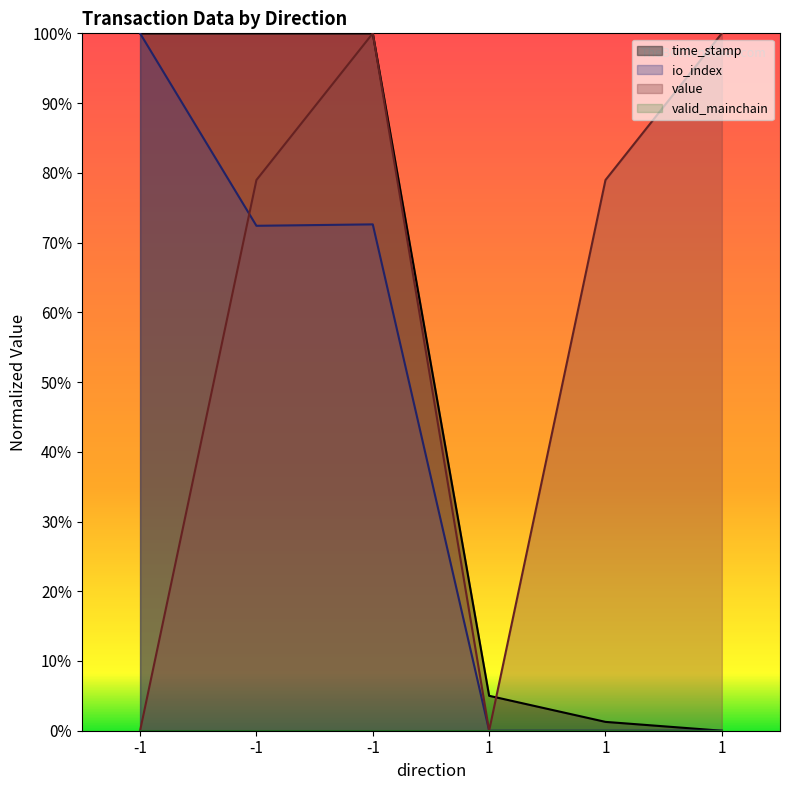

At which category is the sum across all series the highest?

-1